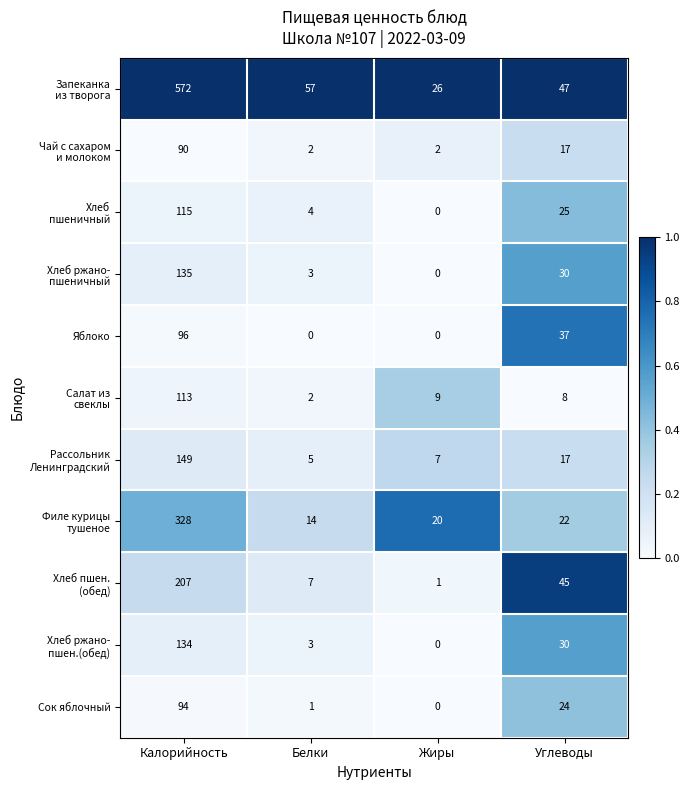

At how many categories does at least one series exceed 0?

4